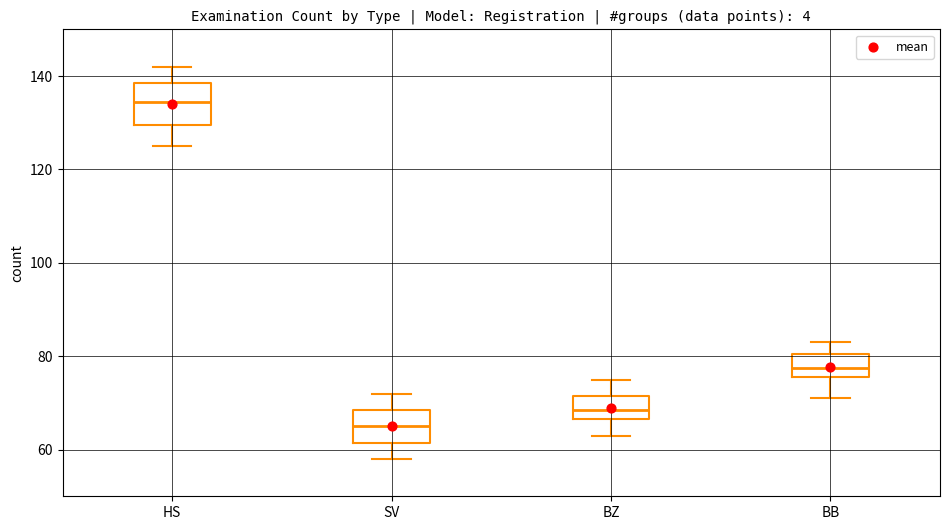

Reading left to right, read every box against the y-axis: the position of its median line, the range the box covers, and the ends of its whiskers. The values are not printed on the chart, so give them approximately, as read against the axis.

HS: median 134, box 130 to 138, whiskers 126 to 142
SV: median 66, box 62 to 68, whiskers 58 to 72
BZ: median 68, box 66 to 72, whiskers 64 to 76
BB: median 78, box 76 to 80, whiskers 72 to 84